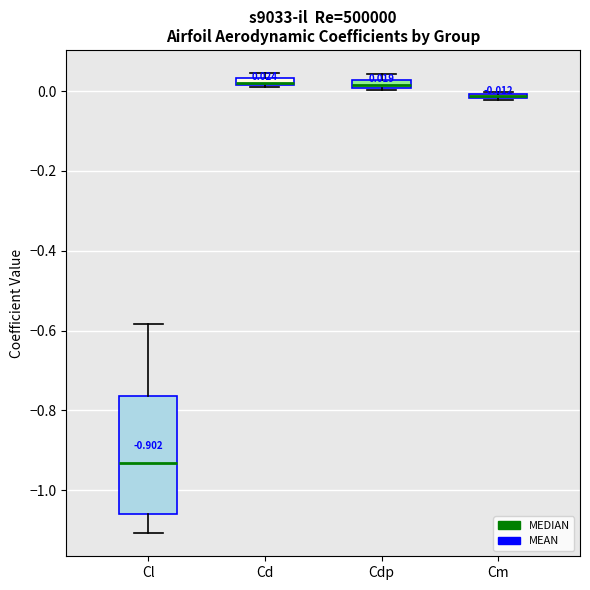

Which box is the tallest, from its lower edge to its upper edge?

Cl